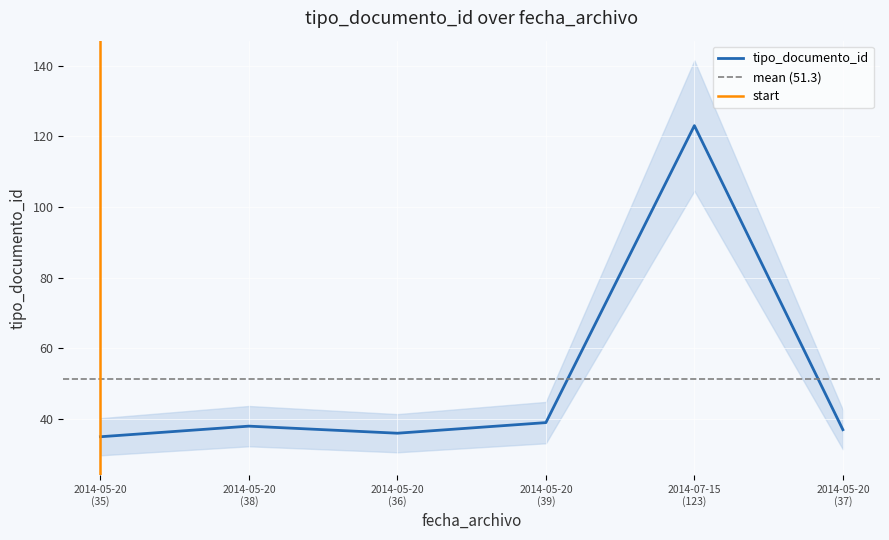

True or false: there are more than 2 points higher than both neighbors.

False